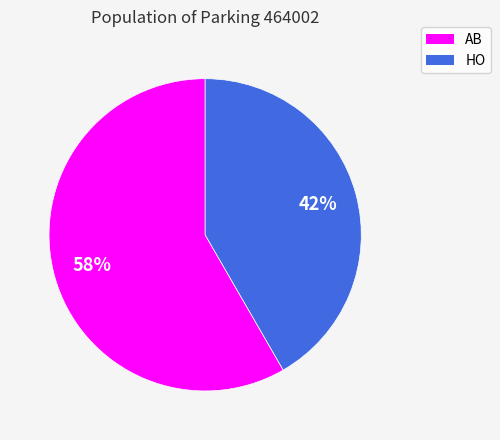

Count the number of slices in the pie.

2